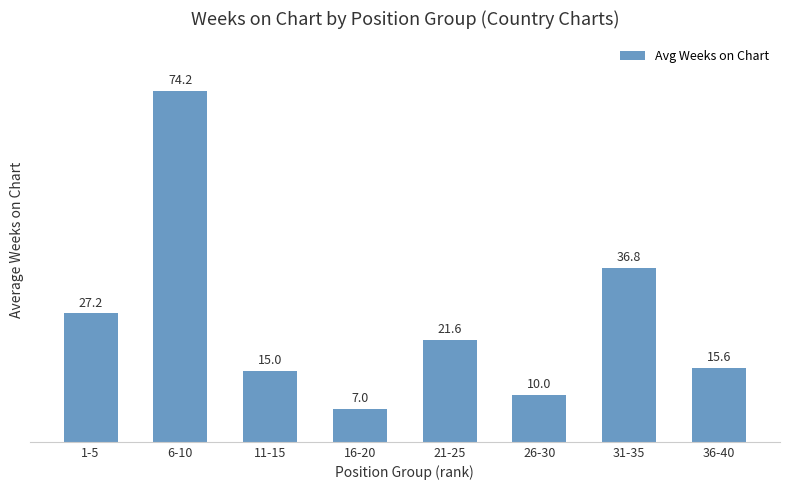

Which category has the highest value across all series?

6-10